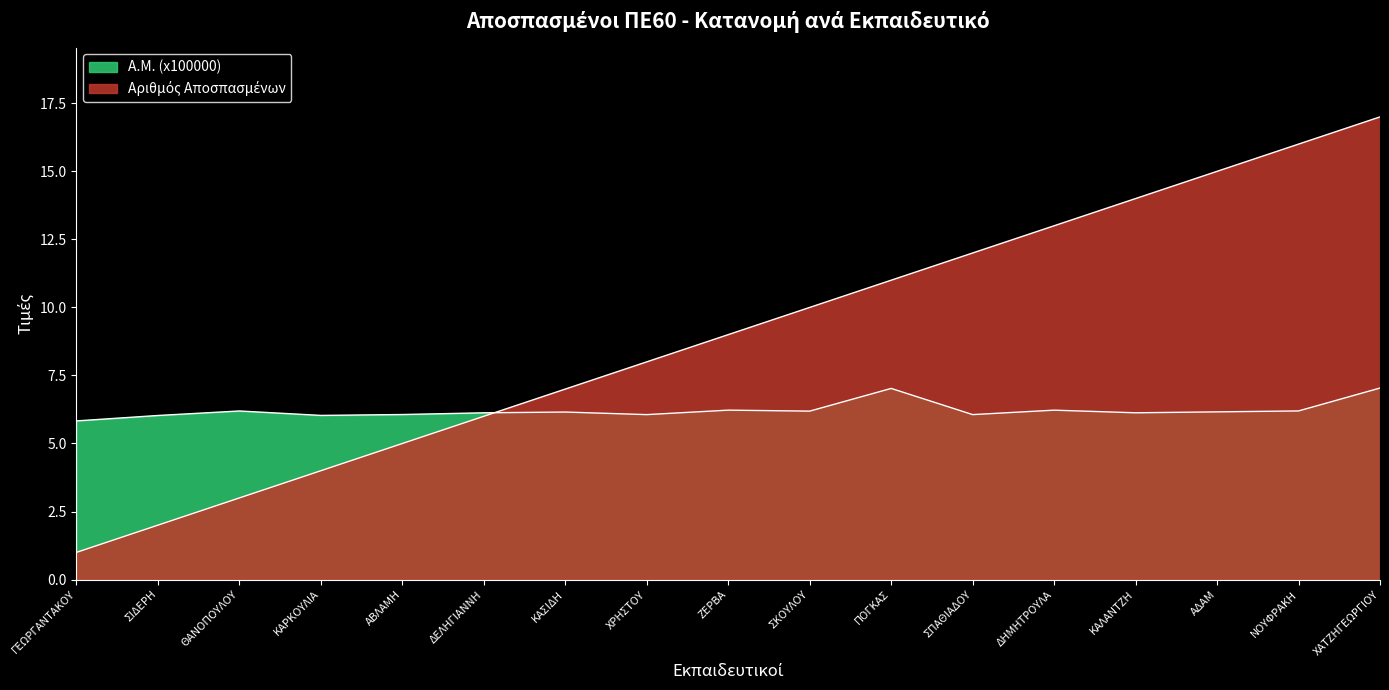

Reading left to right, extract all data points from this chart.

Αριθμός Αποσπασμένων: ΓΕΩΡΓΑΝΤΑΚΟΥ=1.0	ΣΙΔΕΡΗ=2.0	ΘΑΝΟΠΟΥΛΟΥ=3.0	ΚΑΡΚΟΥΛΙΑ=4.0	ΑΒΛΑΜΗ=5.0	ΔΕΛΗΓΙΑΝΝΗ=6.0	ΚΑΣΙΔΗ=7.0	ΧΡΗΣΤΟΥ=8.0	ΖΕΡΒΑ=9.0	ΣΚΟΥΛΟΥ=10.0	ΠΟΓΚΑΣ=11.0	ΣΠΑΘΙΑΔΟΥ=12.0	ΔΗΜΗΤΡΟΥΛΑ=13.0	ΚΑΛΑΝΤΖΗ=14.0	ΑΔΑΜ=15.0	ΝΟΥΦΡΑΚΗ=16.0	ΧΑΤΖΗΓΕΩΡΓΙΟΥ=17.0
Α.Μ. (x100000): ΓΕΩΡΓΑΝΤΑΚΟΥ=5.8	ΣΙΔΕΡΗ=6.0	ΘΑΝΟΠΟΥΛΟΥ=6.2	ΚΑΡΚΟΥΛΙΑ=6.0	ΑΒΛΑΜΗ=6.1	ΔΕΛΗΓΙΑΝΝΗ=6.1	ΚΑΣΙΔΗ=6.2	ΧΡΗΣΤΟΥ=6.1	ΖΕΡΒΑ=6.2	ΣΚΟΥΛΟΥ=6.2	ΠΟΓΚΑΣ=7.0	ΣΠΑΘΙΑΔΟΥ=6.1	ΔΗΜΗΤΡΟΥΛΑ=6.2	ΚΑΛΑΝΤΖΗ=6.1	ΑΔΑΜ=6.2	ΝΟΥΦΡΑΚΗ=6.2	ΧΑΤΖΗΓΕΩΡΓΙΟΥ=7.0